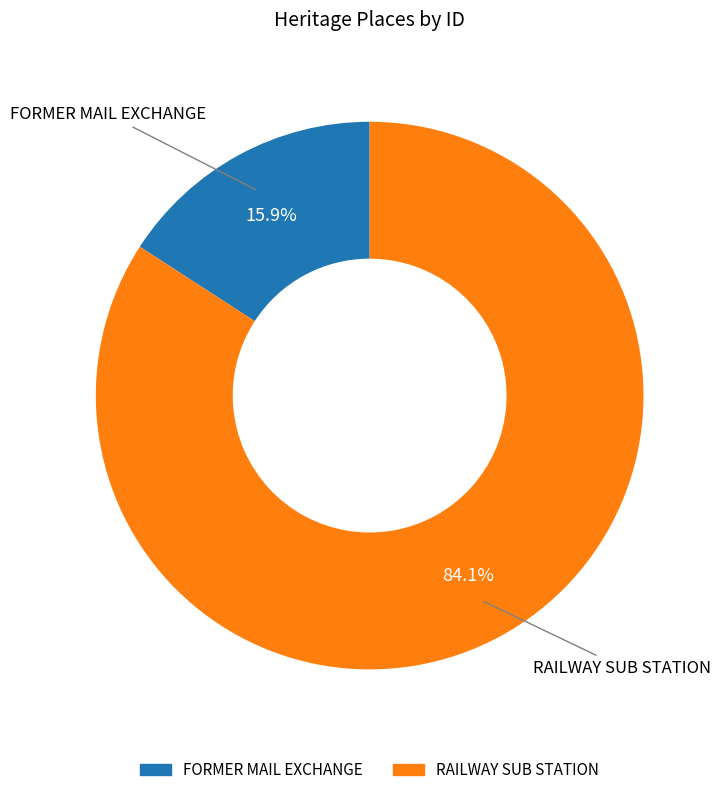

Rank the categories by value from lowest to highest.

FORMER MAIL EXCHANGE, RAILWAY SUB STATION